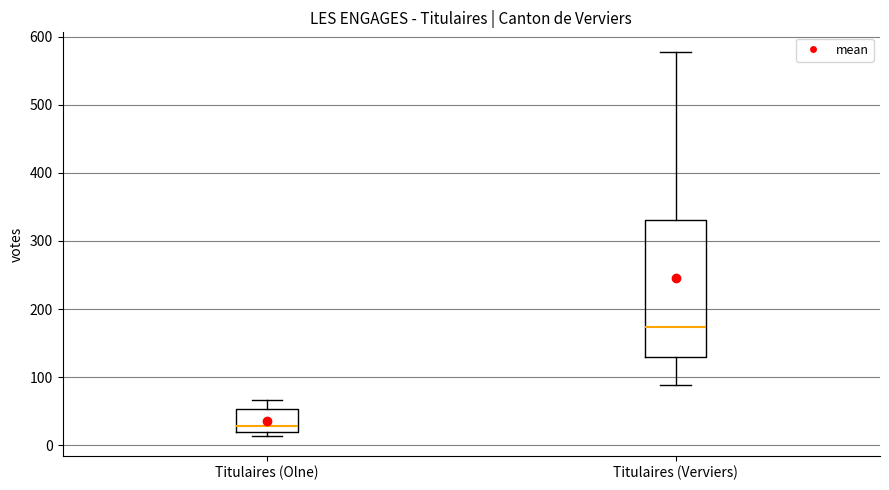

Which box is the tallest, from its lower edge to its upper edge?

Titulaires (Verviers)